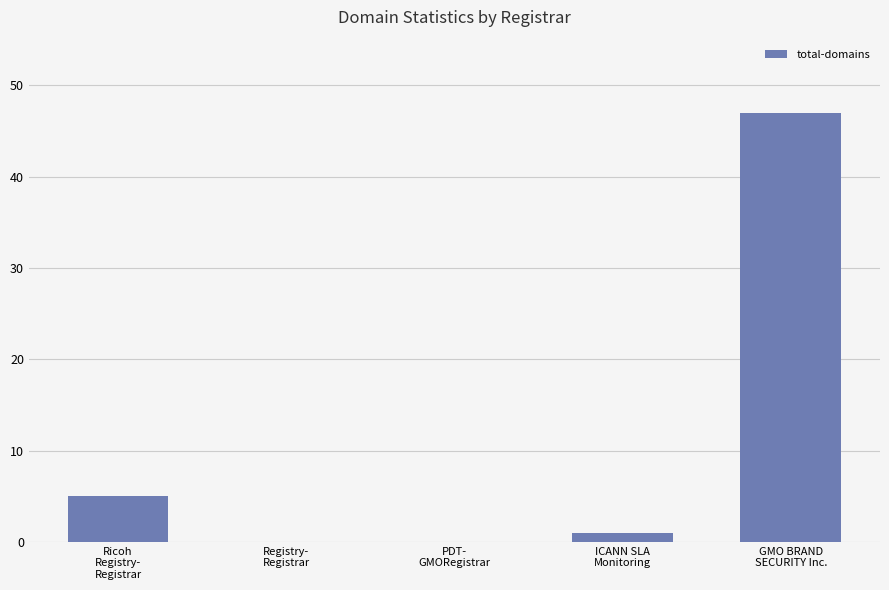

What is the greatest value displayed?

47